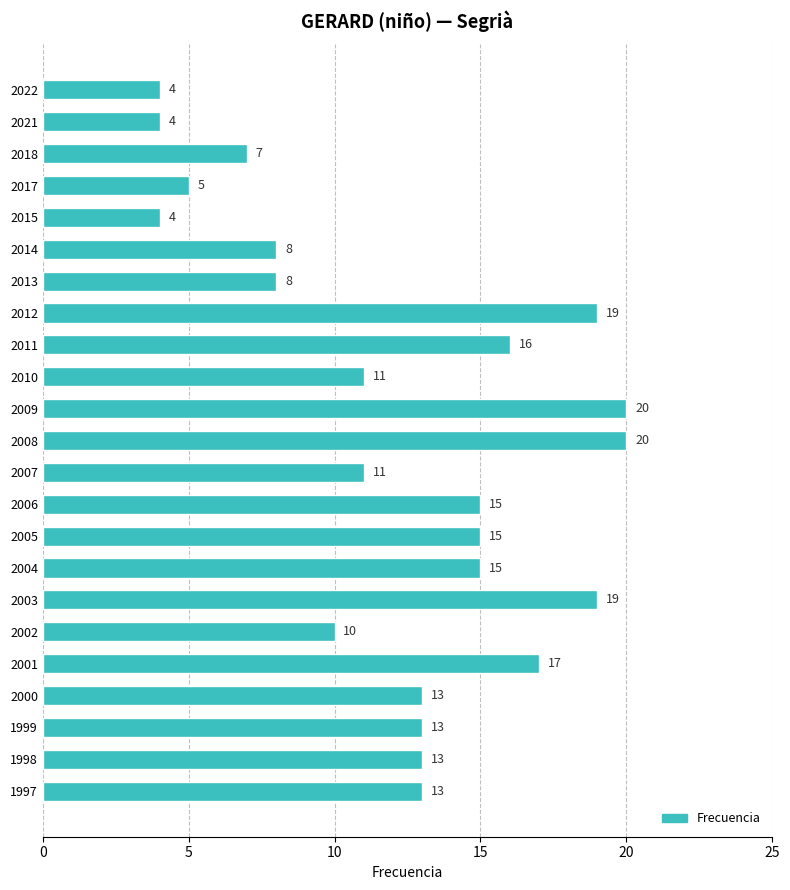

Is it true that the value at 1997 is 13?

True